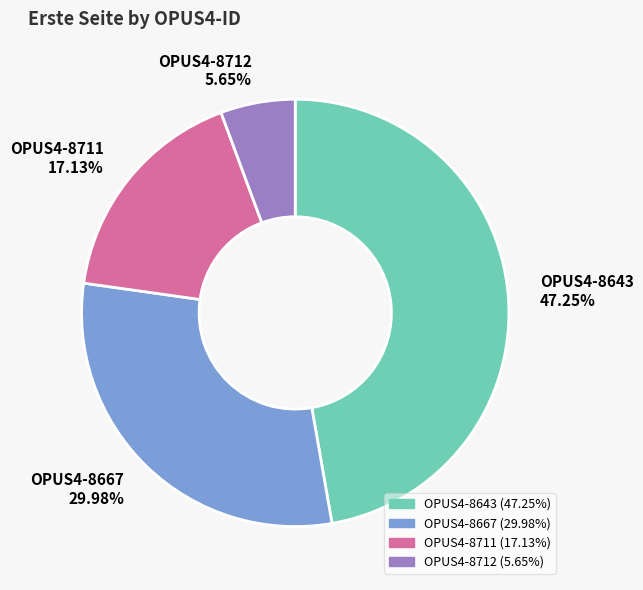

To the nearest percent, what portion does OPUS4-8643 represent?

47%